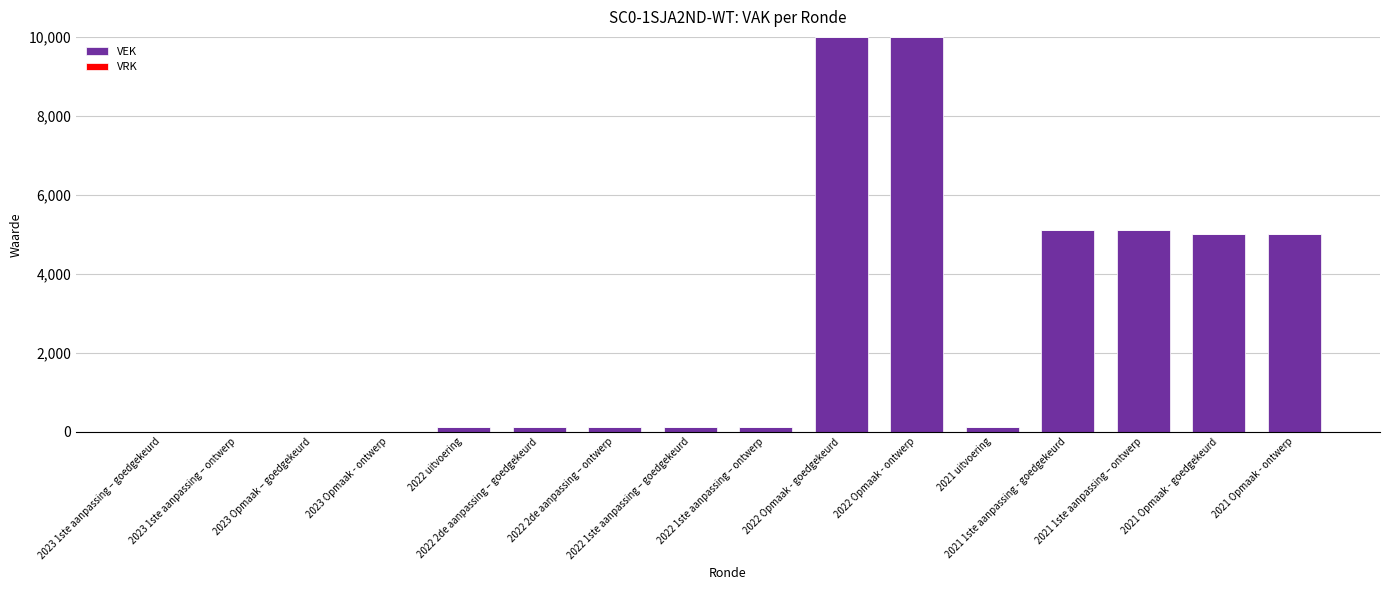

What is the maximum value shown in the chart?

10000